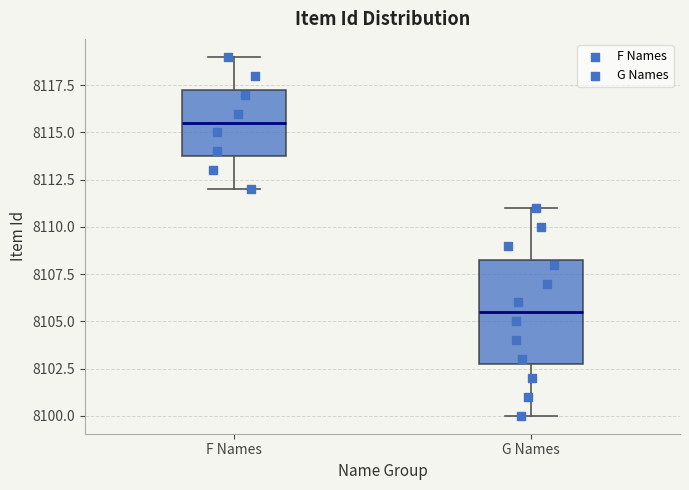

Reading left to right, read every box against the y-axis: the position of its median line, the range the box covers, and the ends of its whiskers. The values are not printed on the chart, so give them approximately, as read against the axis.

F Names: median 8115.5, box 8114.0 to 8117.5, whiskers 8112.0 to 8119.0
G Names: median 8105.5, box 8103.0 to 8108.5, whiskers 8100.0 to 8111.0